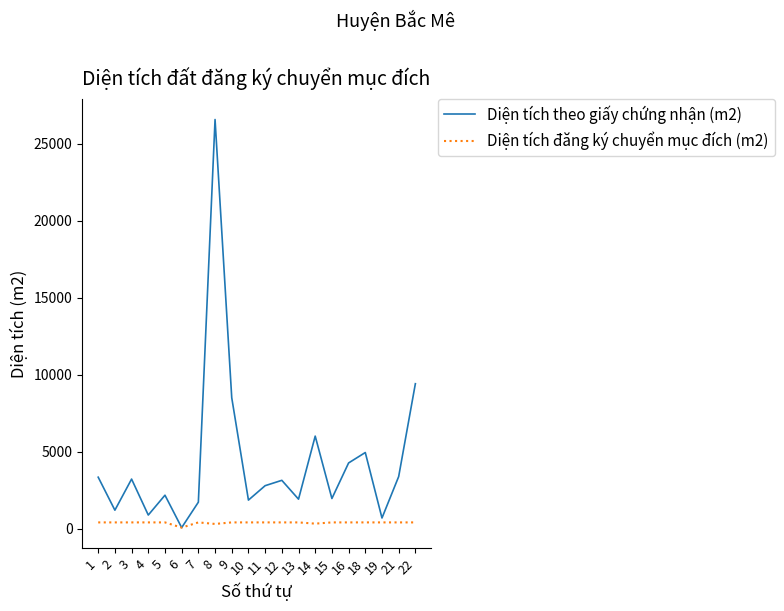

The value of Diện tích theo giấy chứng nhận (m2) at 11 is 4883.0. True or false?

False